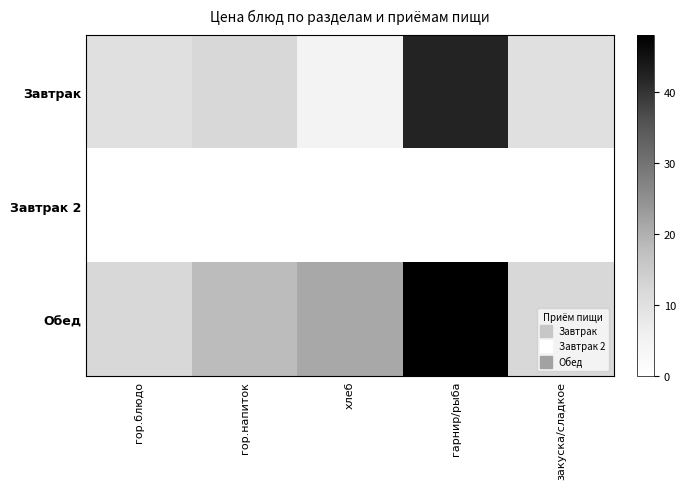

Rank the series by their maximum value, from lowest to highest.

Завтрак 2, Завтрак, Обед